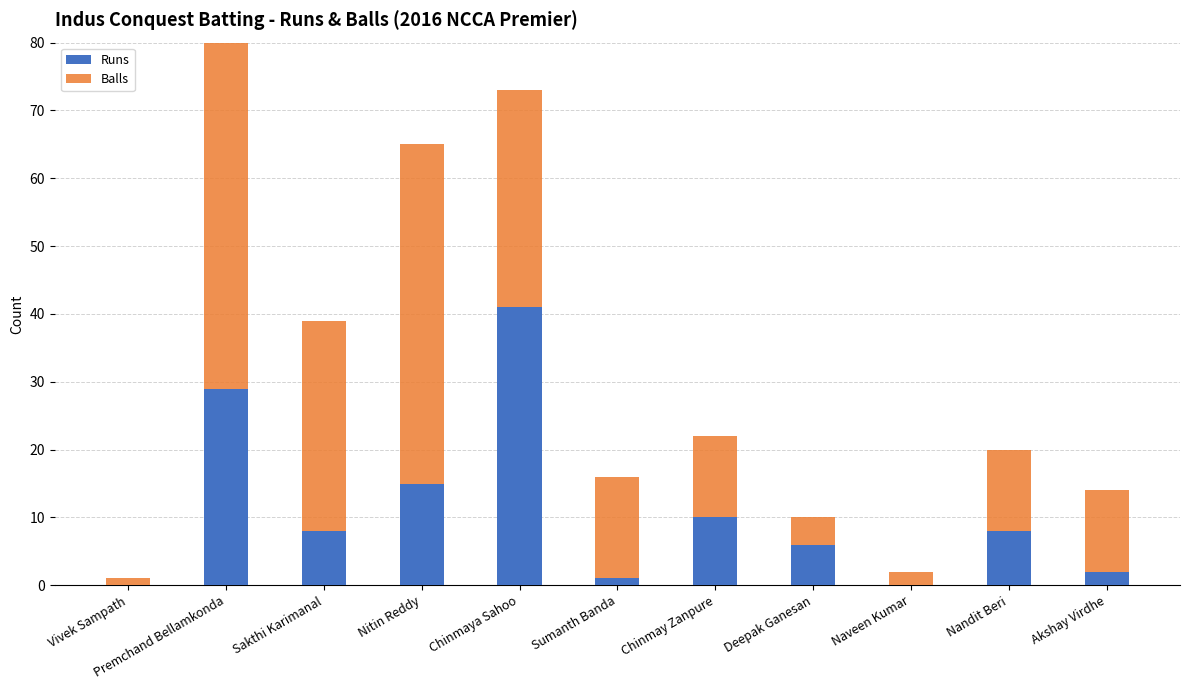

What is the maximum value for Balls?

65